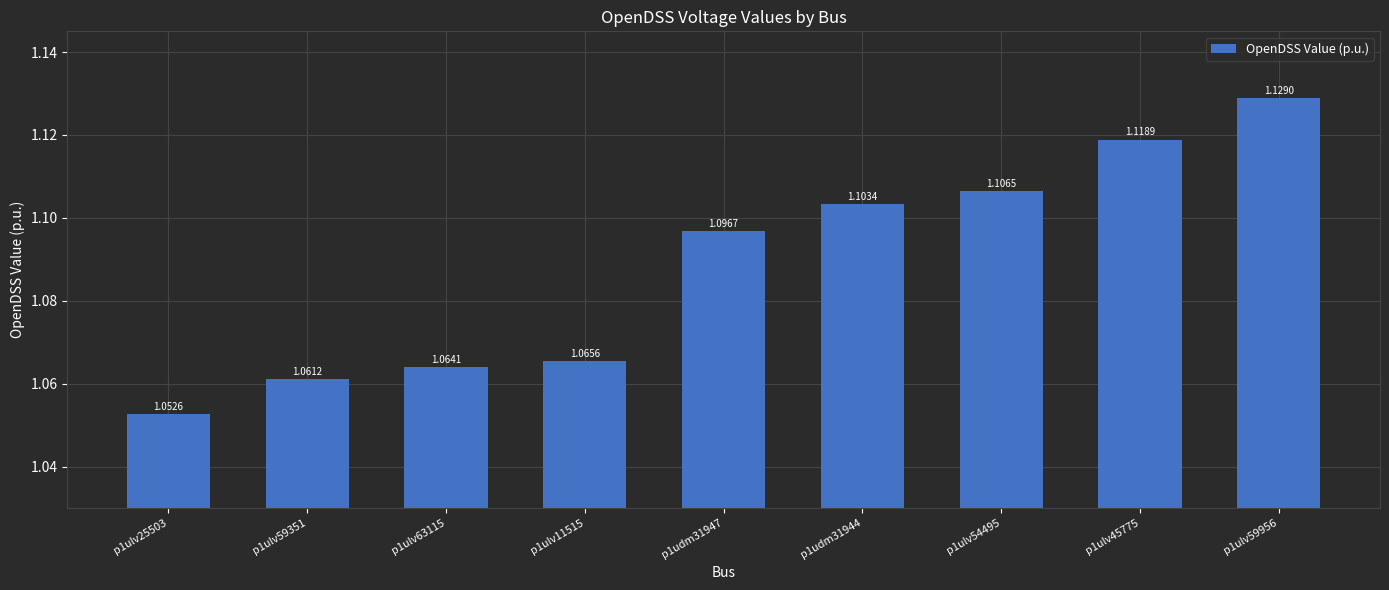

Rank the categories by value from lowest to highest.

p1ulv25503, p1ulv59351, p1ulv63115, p1ulv11515, p1udm31947, p1udm31944, p1ulv54495, p1ulv45775, p1ulv59956